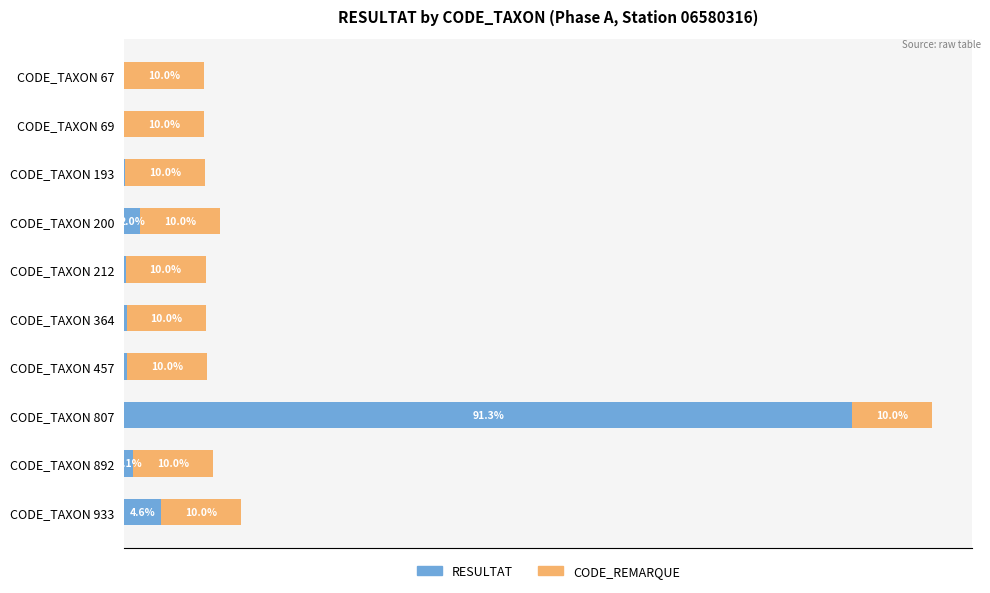

At which label does RESULTAT reach its peak?

CODE_TAXON 807